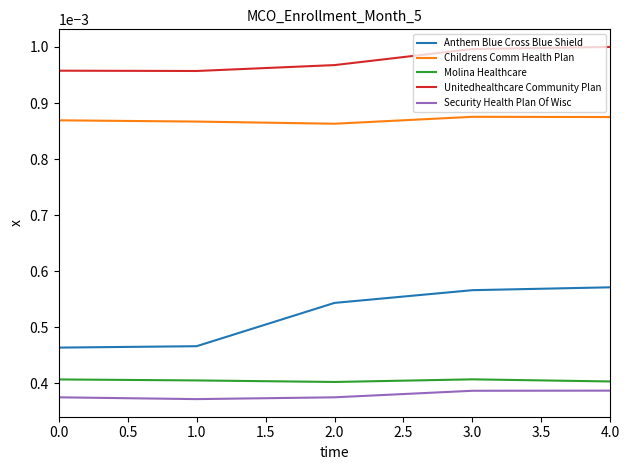

What position from the right is 4.0?

1